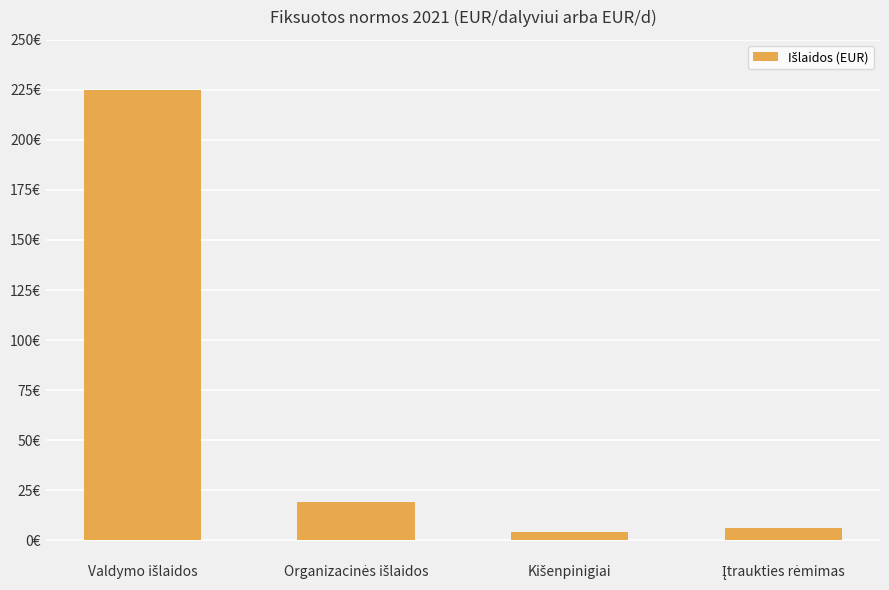

Are the bars horizontal?

No